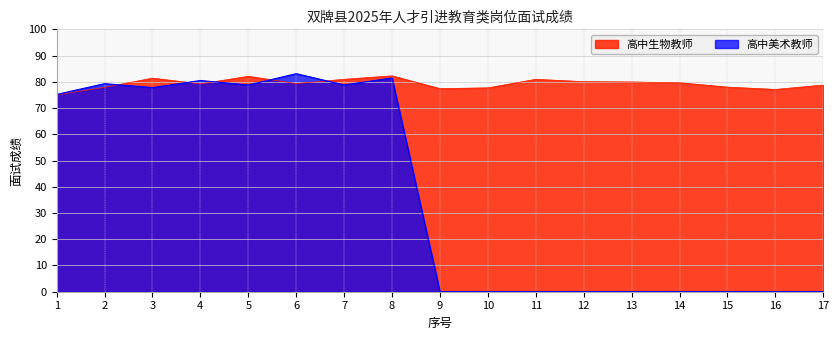

List the labels in order of 高中生物教师 value, smallest first.

1, 16, 9, 10, 2, 15, 17, 4, 6, 14, 13, 12, 7, 11, 3, 5, 8